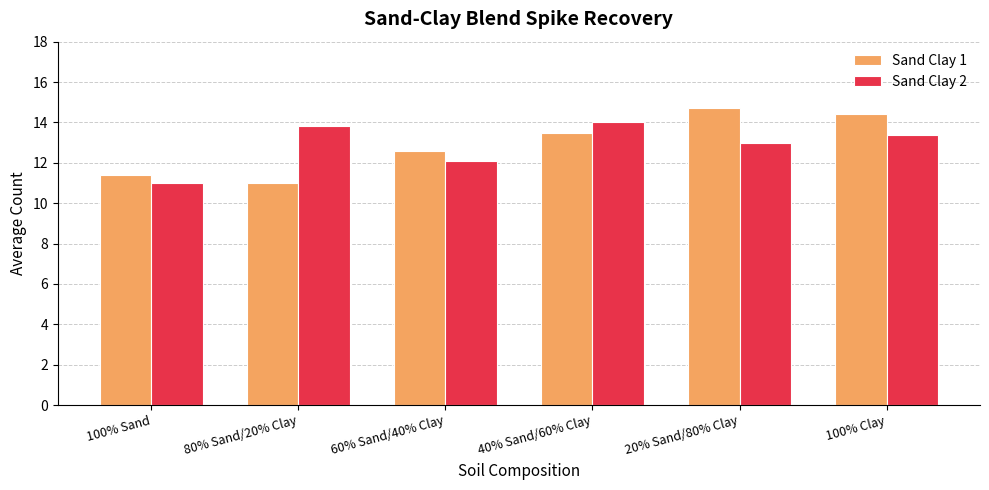

What value does the Sand Clay 2 series have at 100% Clay?

13.4